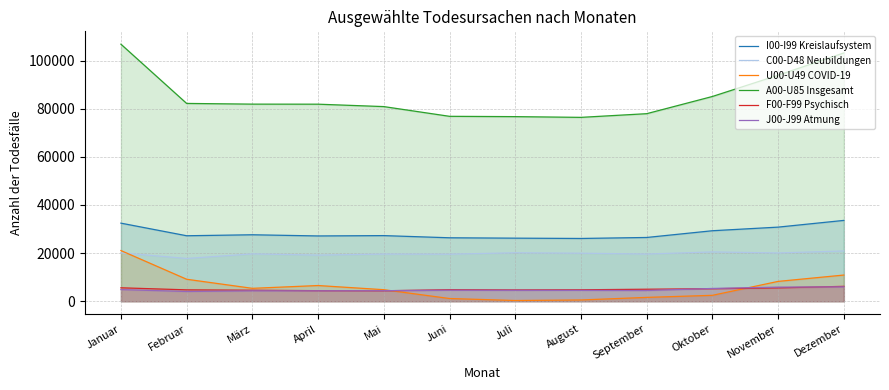

What is the sum of the I00-I99 Kreislaufsystem values at Dezember and Juni?

59971